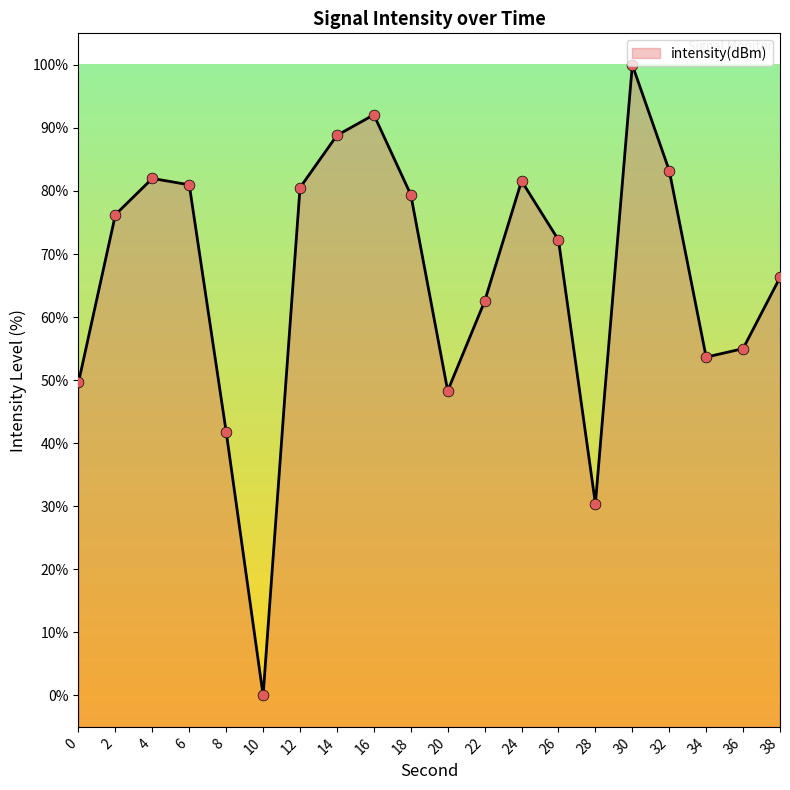

Approximately how many times larger is the value at 24 compared to 38?

1.2